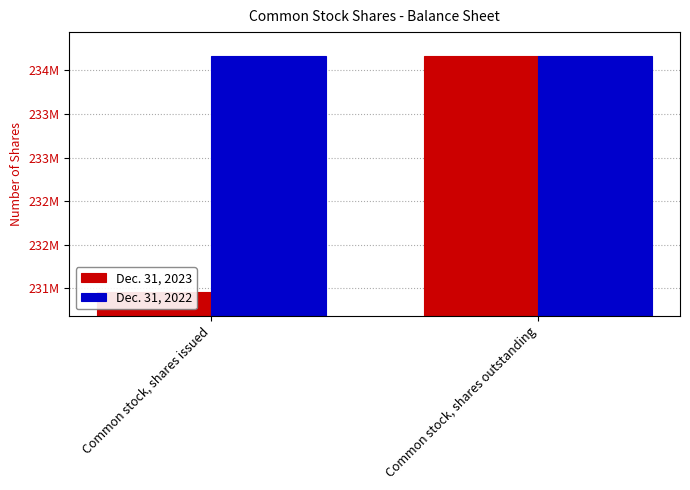

Which series has the widest spread of values?

Dec. 31, 2023